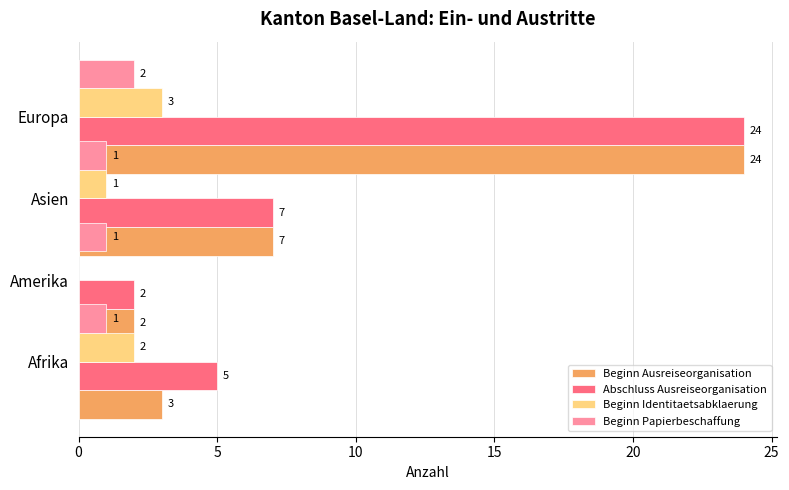

What is the sum of all Beginn Papierbeschaffung values?

5